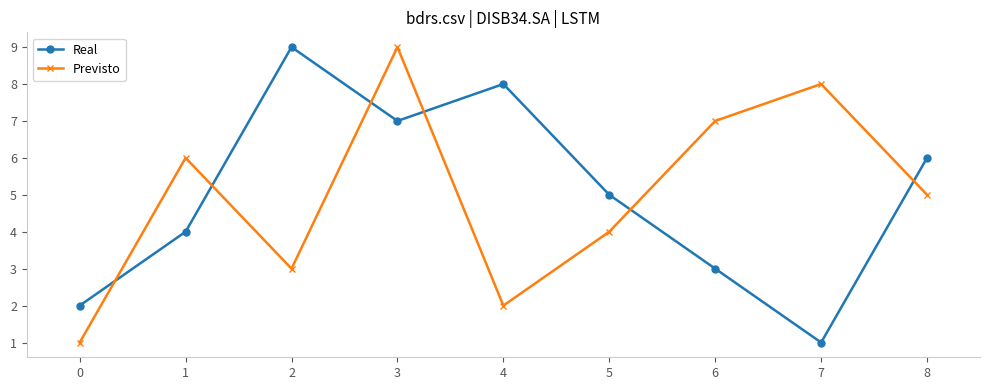

What is the total value across all series at 1?

10